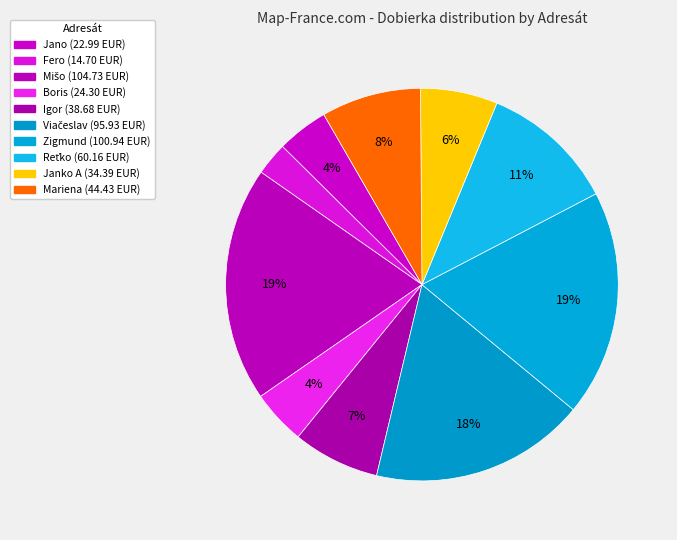

Rank the categories by value from highest to lowest.

Mišo, Zigmund, Viačeslav, Reťko, Mariena, Igor, Janko A, Boris, Jano, Fero